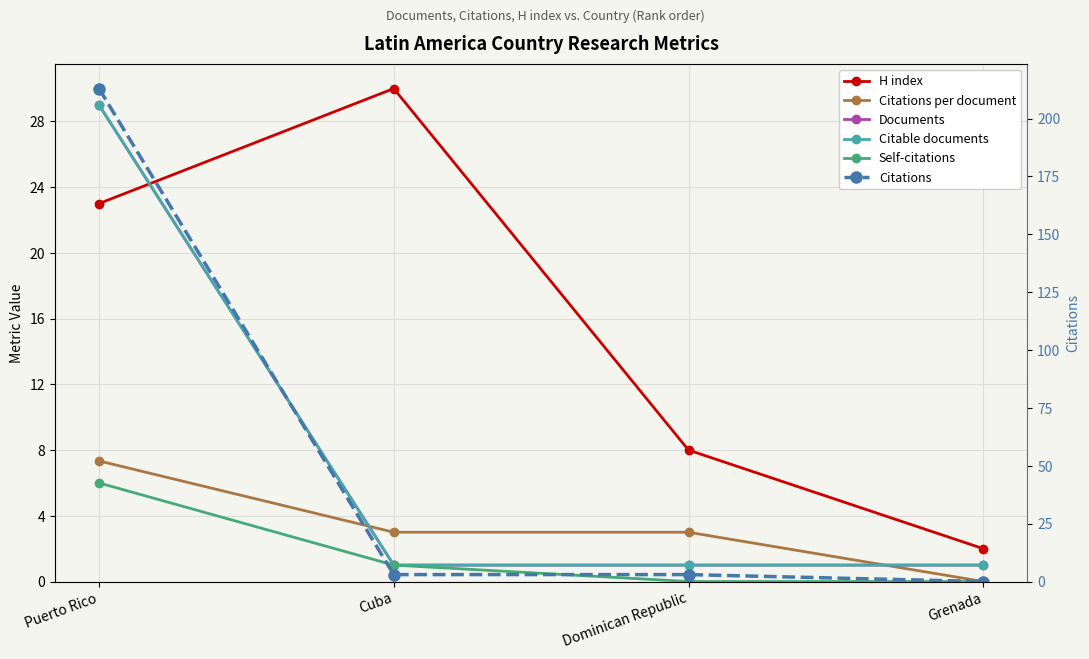

What is the maximum value for H index?

30.0